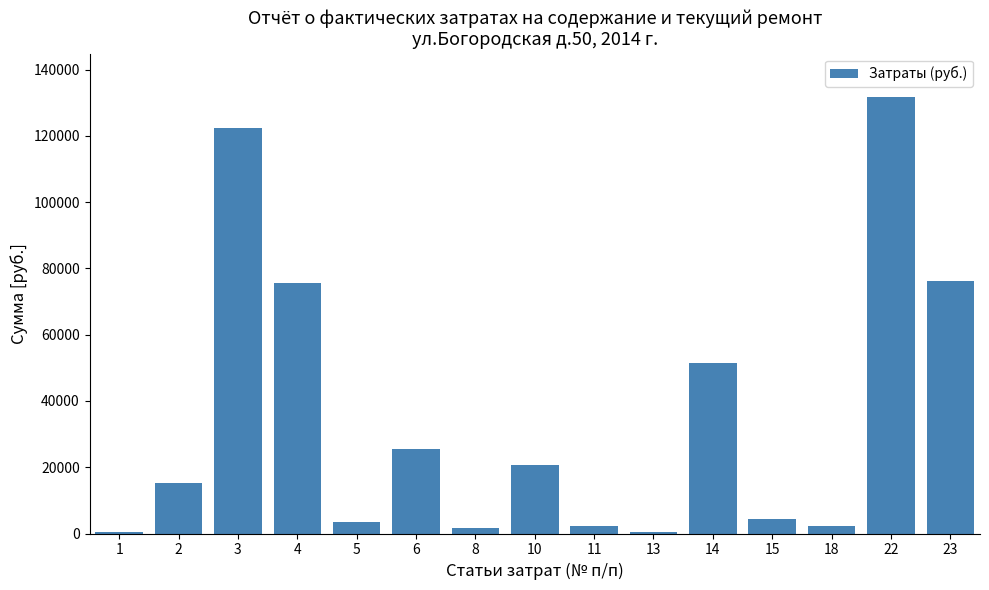

What is the value of the 2nd bar from the left?

15221.3